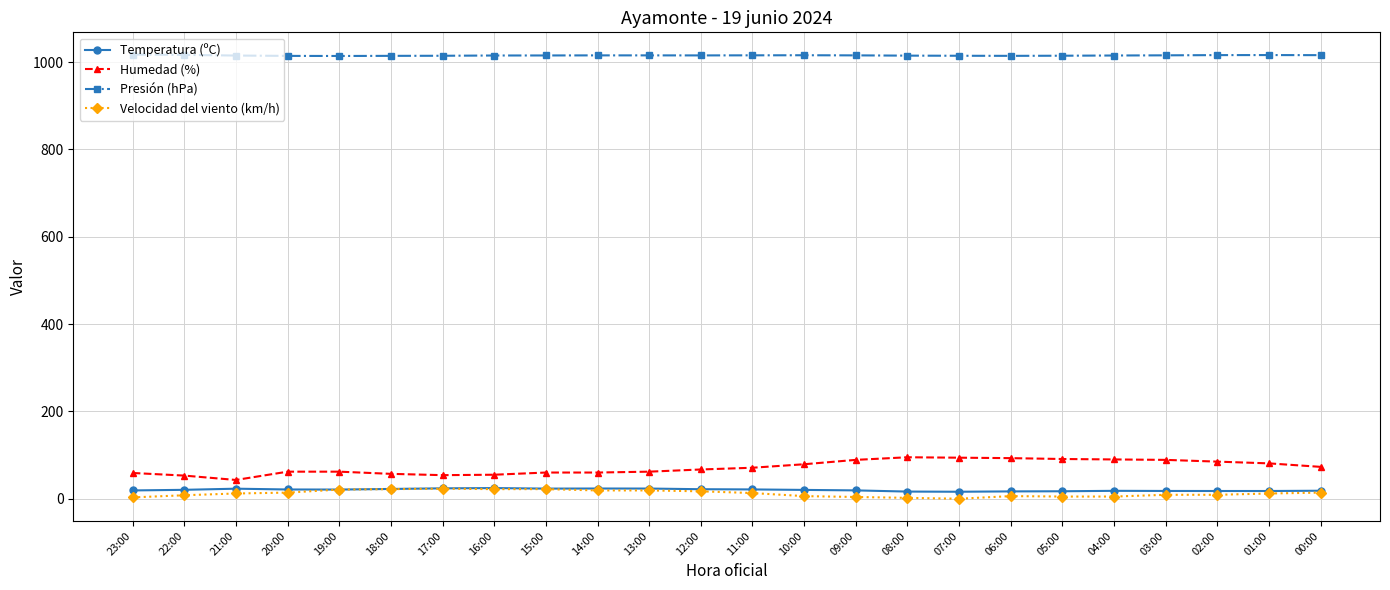

What is the label of the 5th point from the left?

19:00